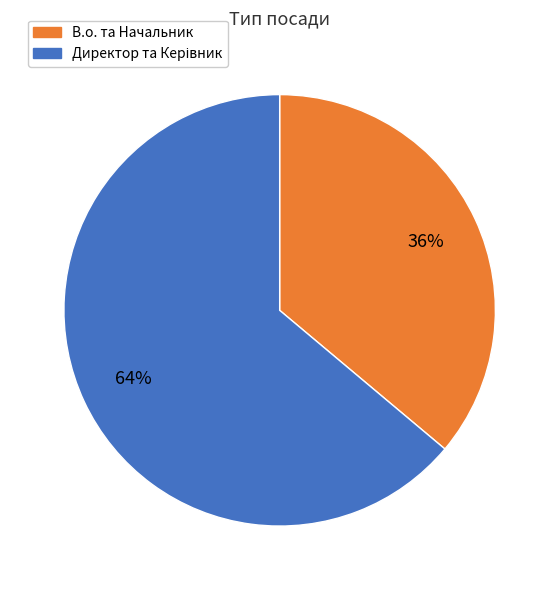

Which category has the smallest portion of the pie?

В.о. та Начальник